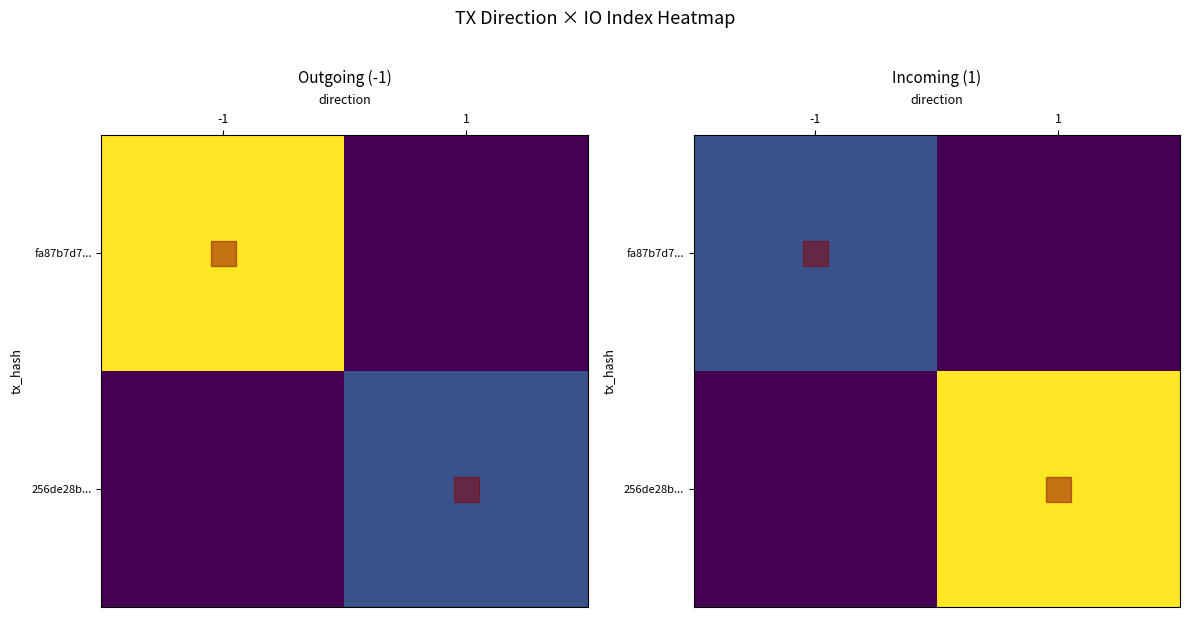

How many positive values does the 256de28b... series have?

1